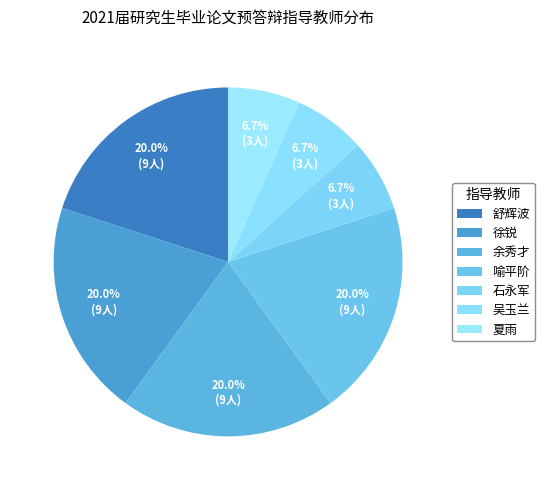

Does 喻平阶 represent more than half of the total?

No